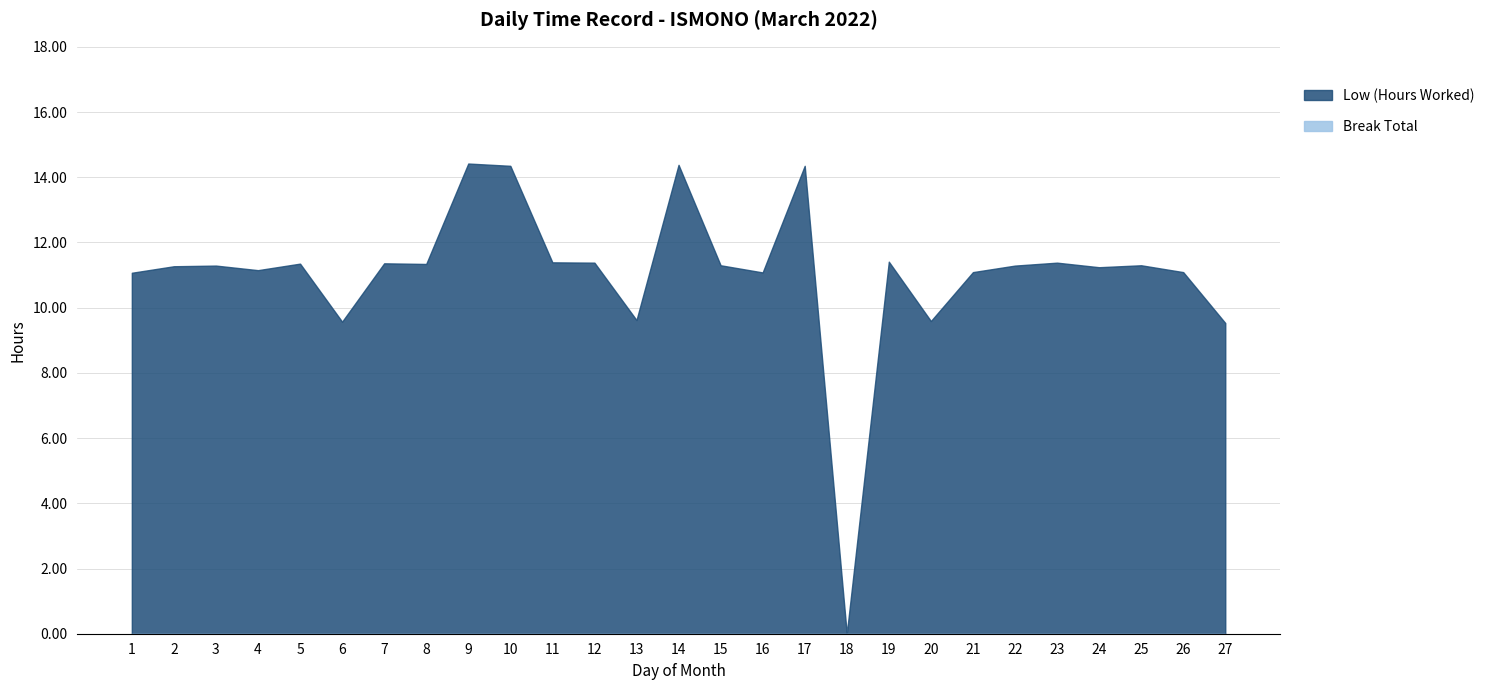

What is the sum of all values?

298.6